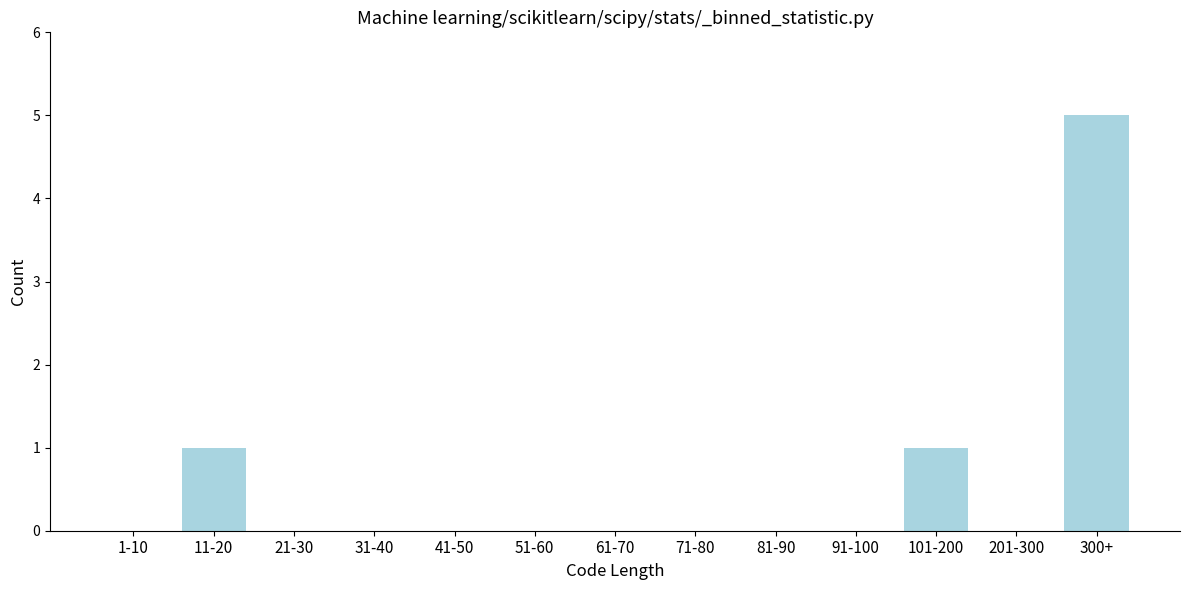

Reading left to right, transcribe all the data shown in this chart.

1-10=0	11-20=1	21-30=0	31-40=0	41-50=0	51-60=0	61-70=0	71-80=0	81-90=0	91-100=0	101-200=1	201-300=0	300+=5